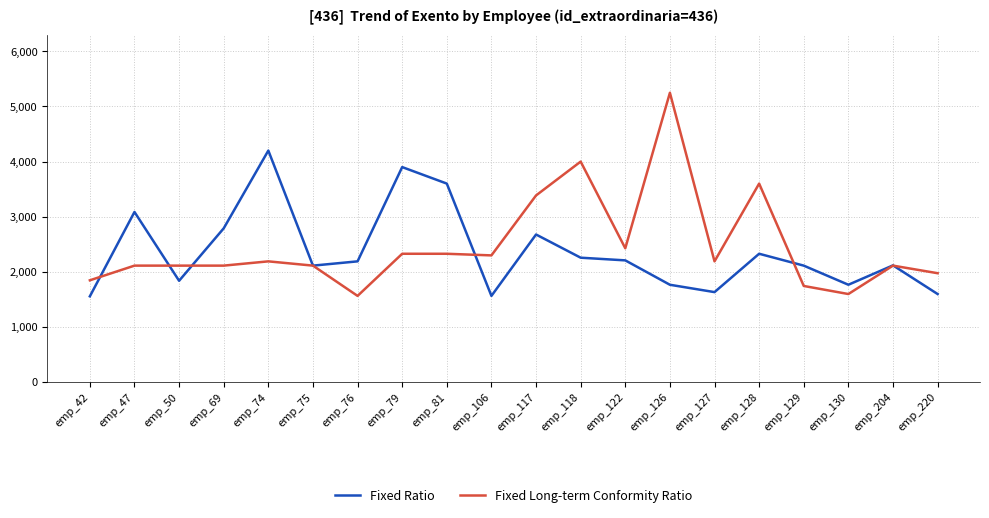

How many series are shown in this chart?

2